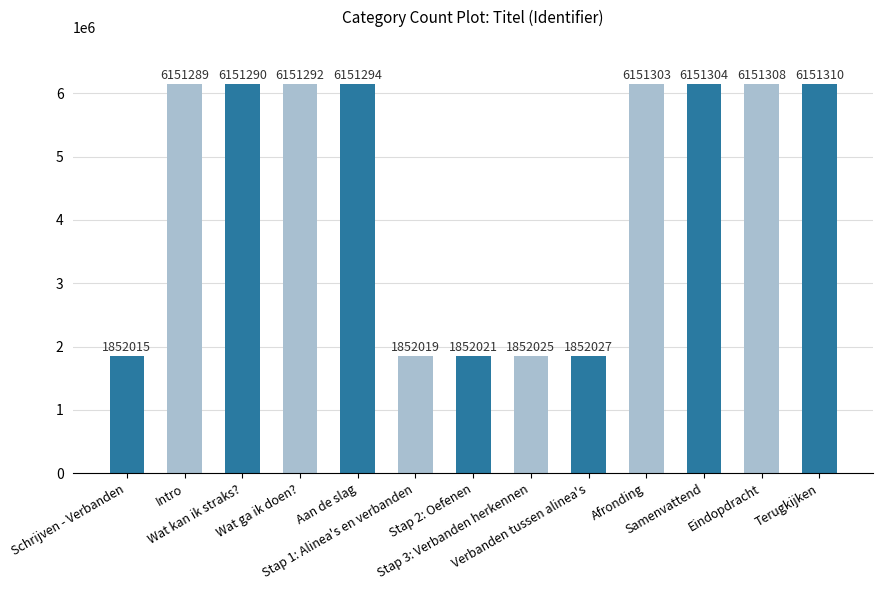

Reading left to right, list all the values displayed in this chart.

1852015	6151289	6151290	6151292	6151294	1852019	1852021	1852025	1852027	6151303	6151304	6151308	6151310